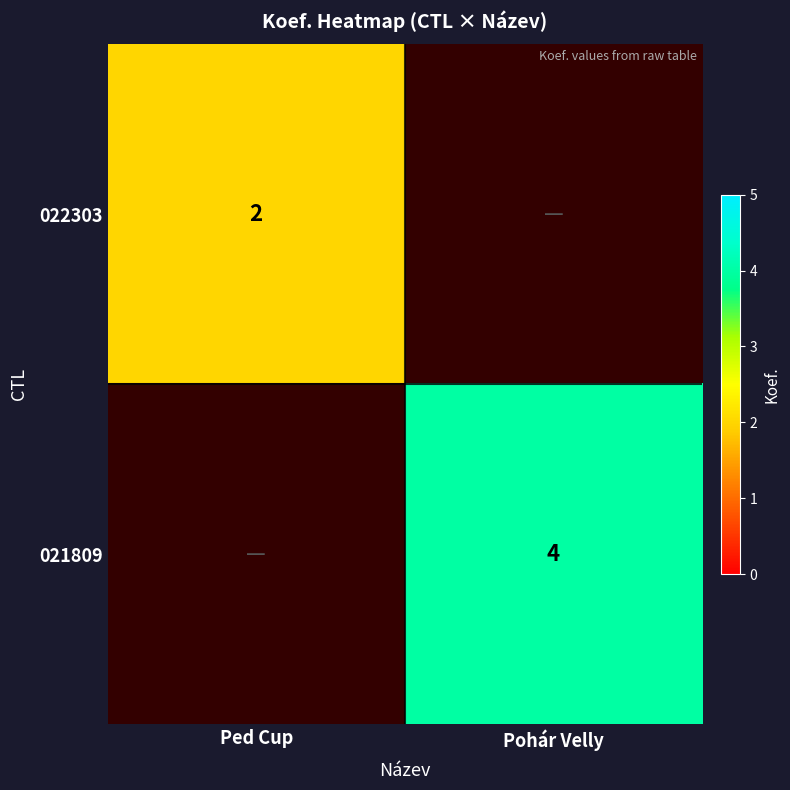

The 021809 series shows 2 at Pohár Velly. True or false?

False